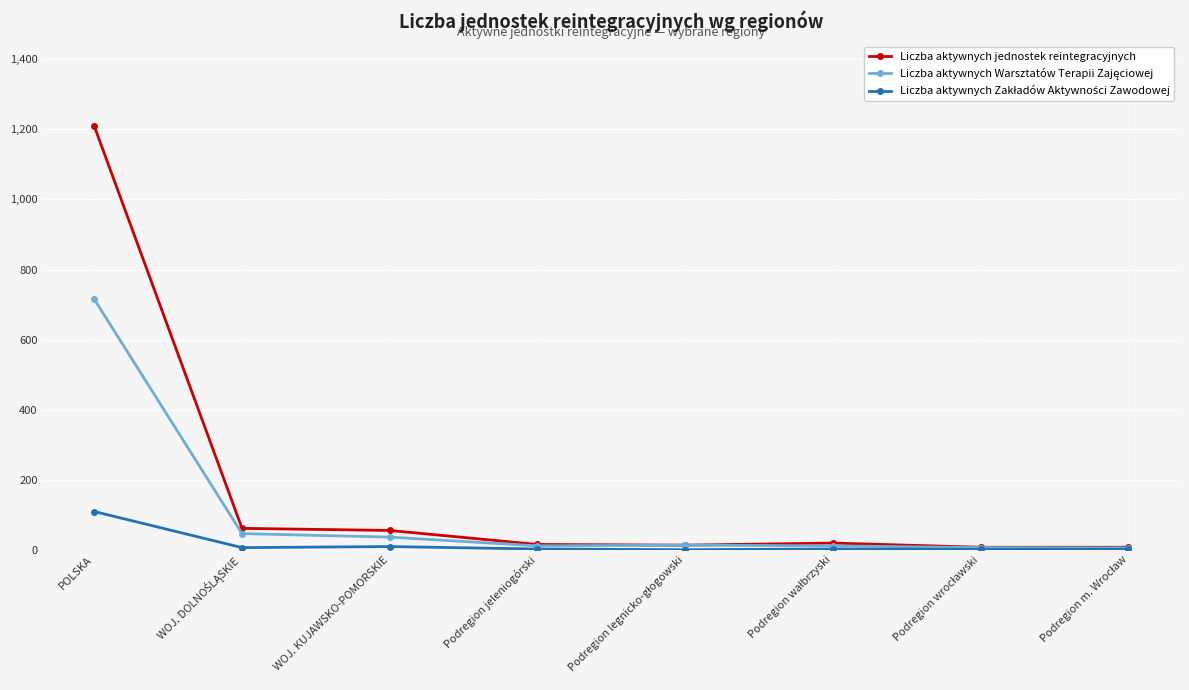

Which series has the largest total across all categories?

Liczba aktywnych jednostek reintegracyjnych